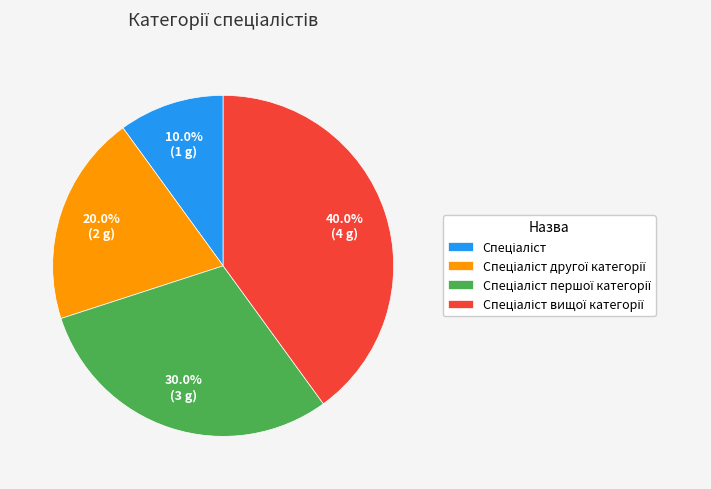

Does any single category account for the majority?

No